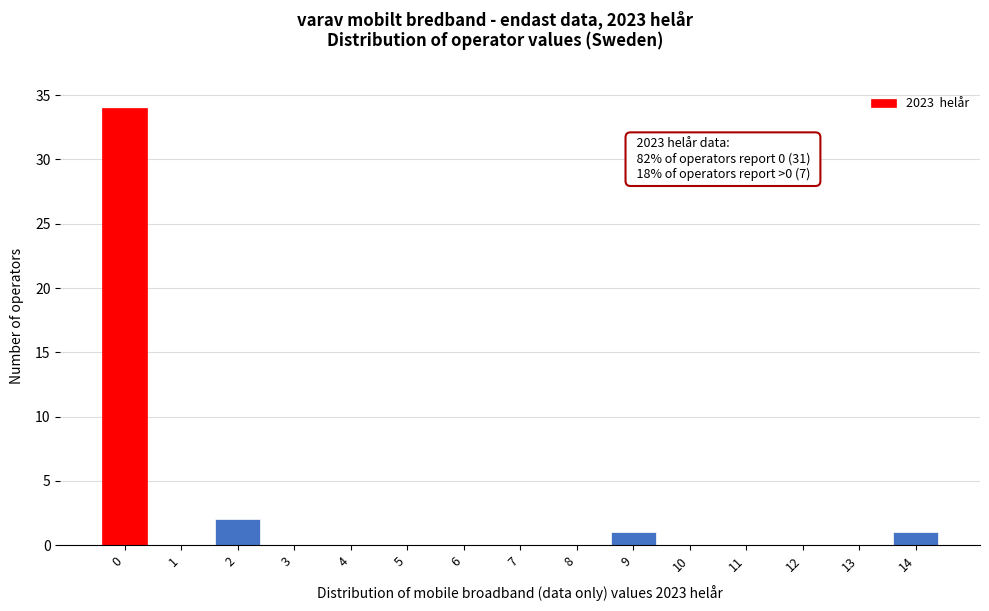

Reading left to right, list all the values displayed in this chart.

0=34	1=0	2=2	3=0	4=0	5=0	6=0	7=0	8=0	9=1	10=0	11=0	12=0	13=0	14=1